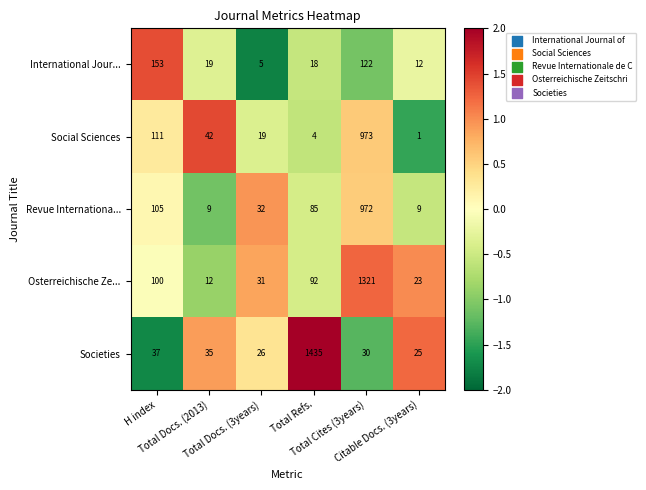

What is the minimum value for International Jour...?

5